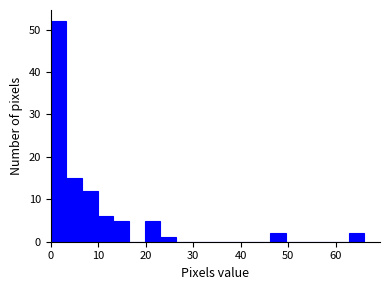

Around what value on the x-axis is the tallest bar? Give the approximate position of its centre, as read against the axis.

2